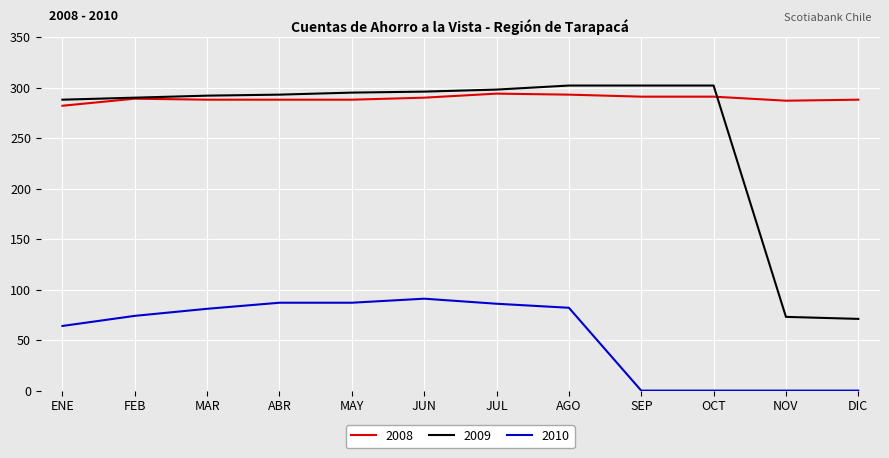

What position from the left is NOV?

11